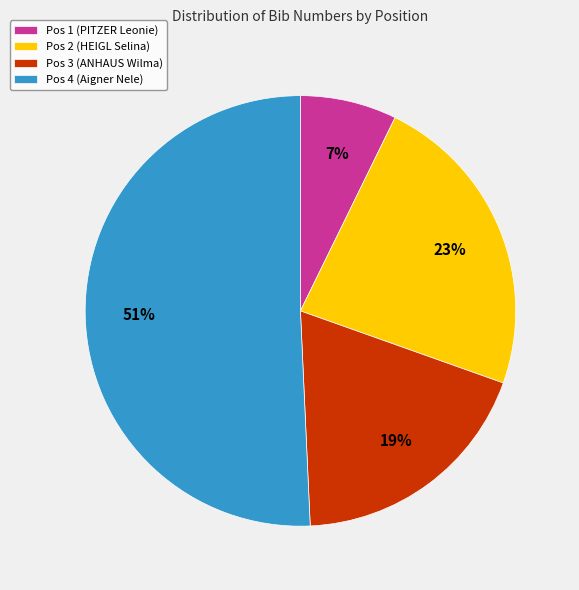

To the nearest percent, what is the combined percentage of Pos 2 (HEIGL Selina) and Pos 1 (PITZER Leonie)?

30%